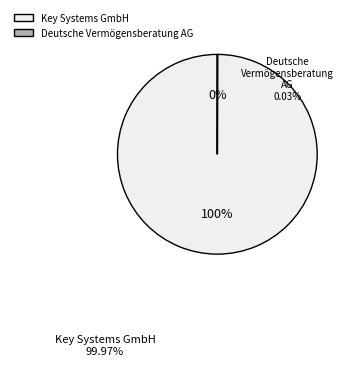

The Key Systems GmbH slice represents 100% of the pie. True or false?

True